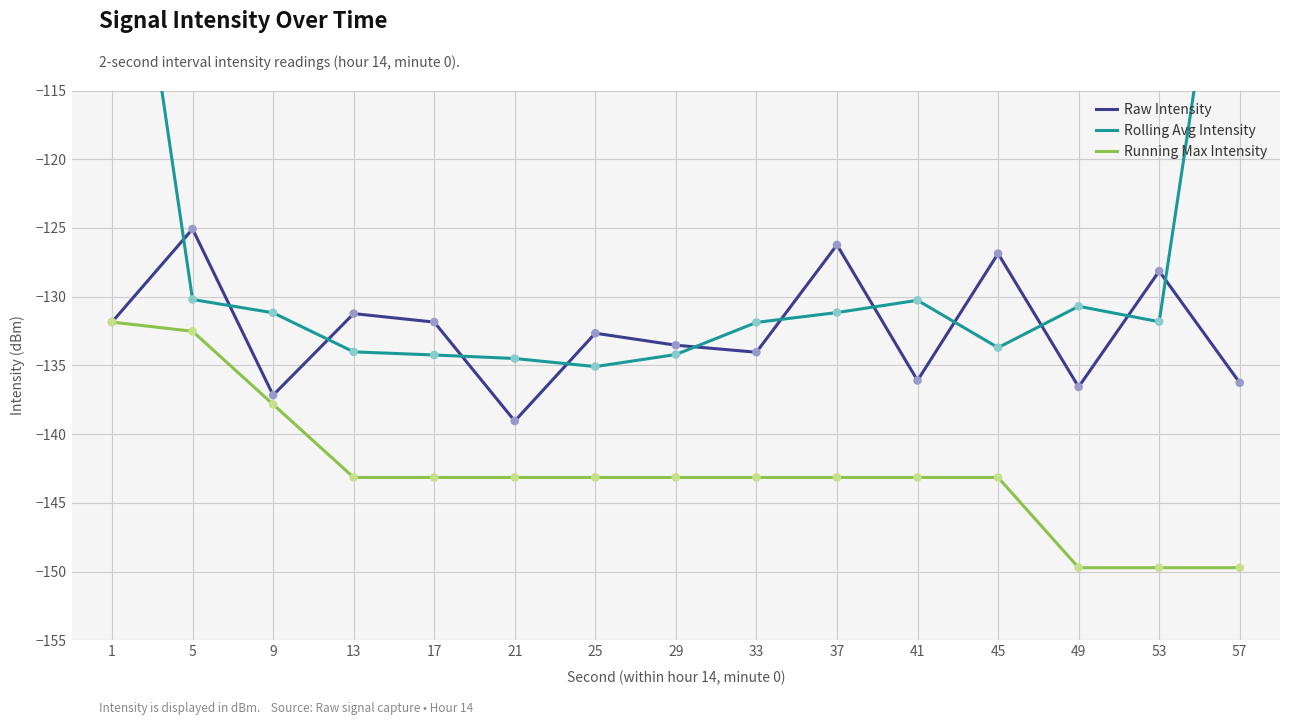

Which series contains the highest Y value?

Rolling Avg Intensity